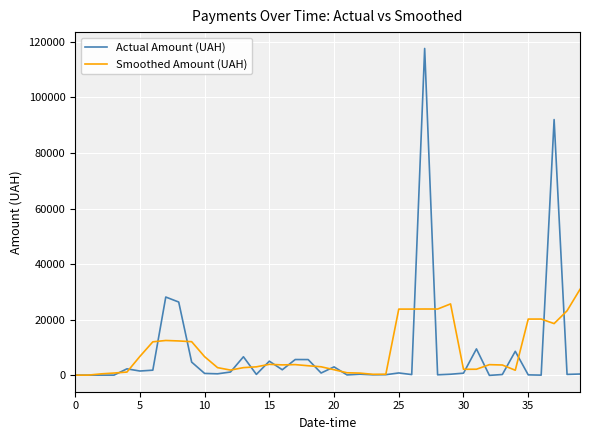

Is this an area chart (filled region under the line)?

No